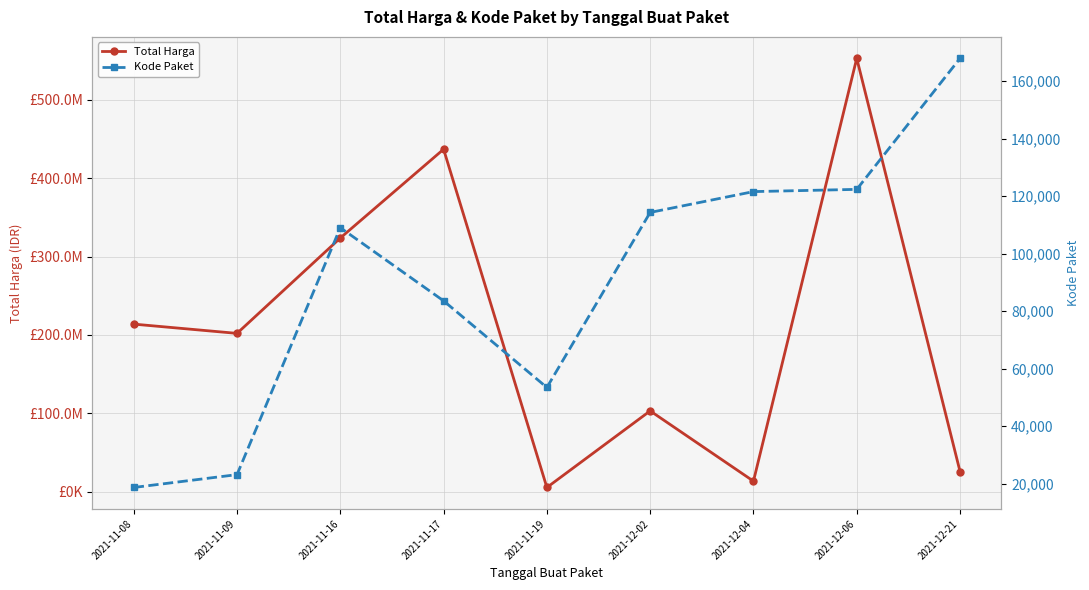

Reading right to left, list all the values displayed in this chart.

Total Harga: 25648640	553107700	13345000	103040877	5267600	437074000	323758100	202000000	213825000
Kode Paket: 167902	122345	121569	114323	53465	83587	109026	23162	18691